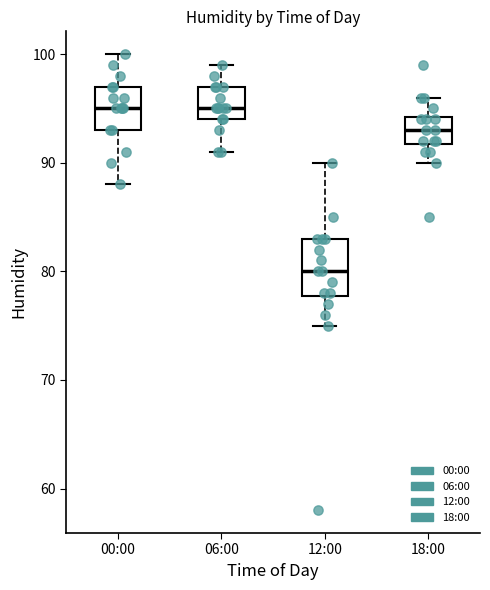

Reading left to right, read every box against the y-axis: the position of its median line, the range the box covers, and the ends of its whiskers. The values are not printed on the chart, so give them approximately, as read against the axis.

00:00: median 95, box 93 to 97, whiskers 88 to 100
06:00: median 95, box 94 to 97, whiskers 91 to 99
12:00: median 80, box 78 to 83, whiskers 75 to 90
18:00: median 93, box 92 to 94, whiskers 90 to 96